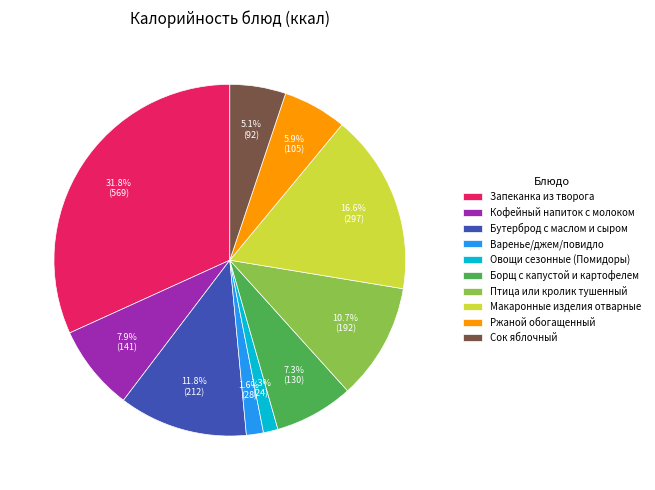

Combined, what portion of the pie is Борщ с капустой и картофелем and Запеканка из творога?

39.1%